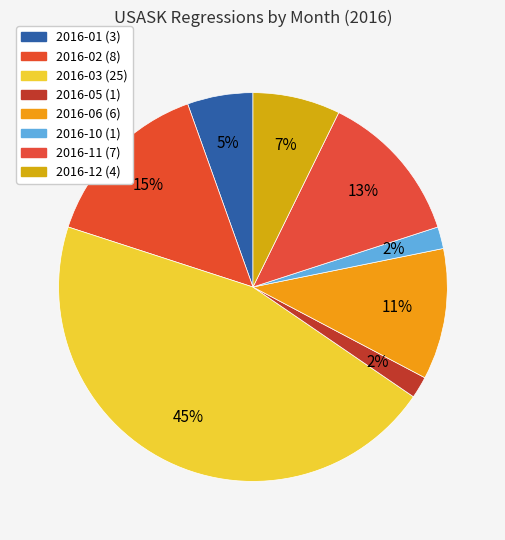

How many slices are in this pie chart?

8